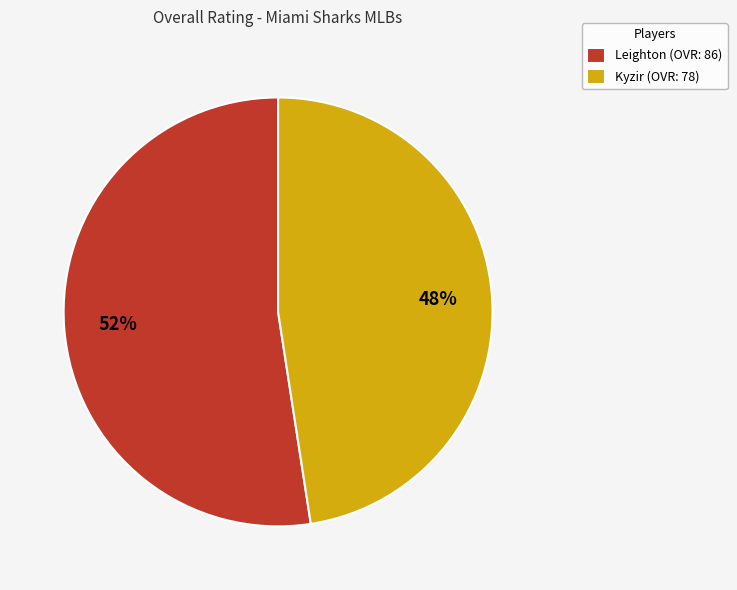

Which category has the smallest portion of the pie?

Kyzir